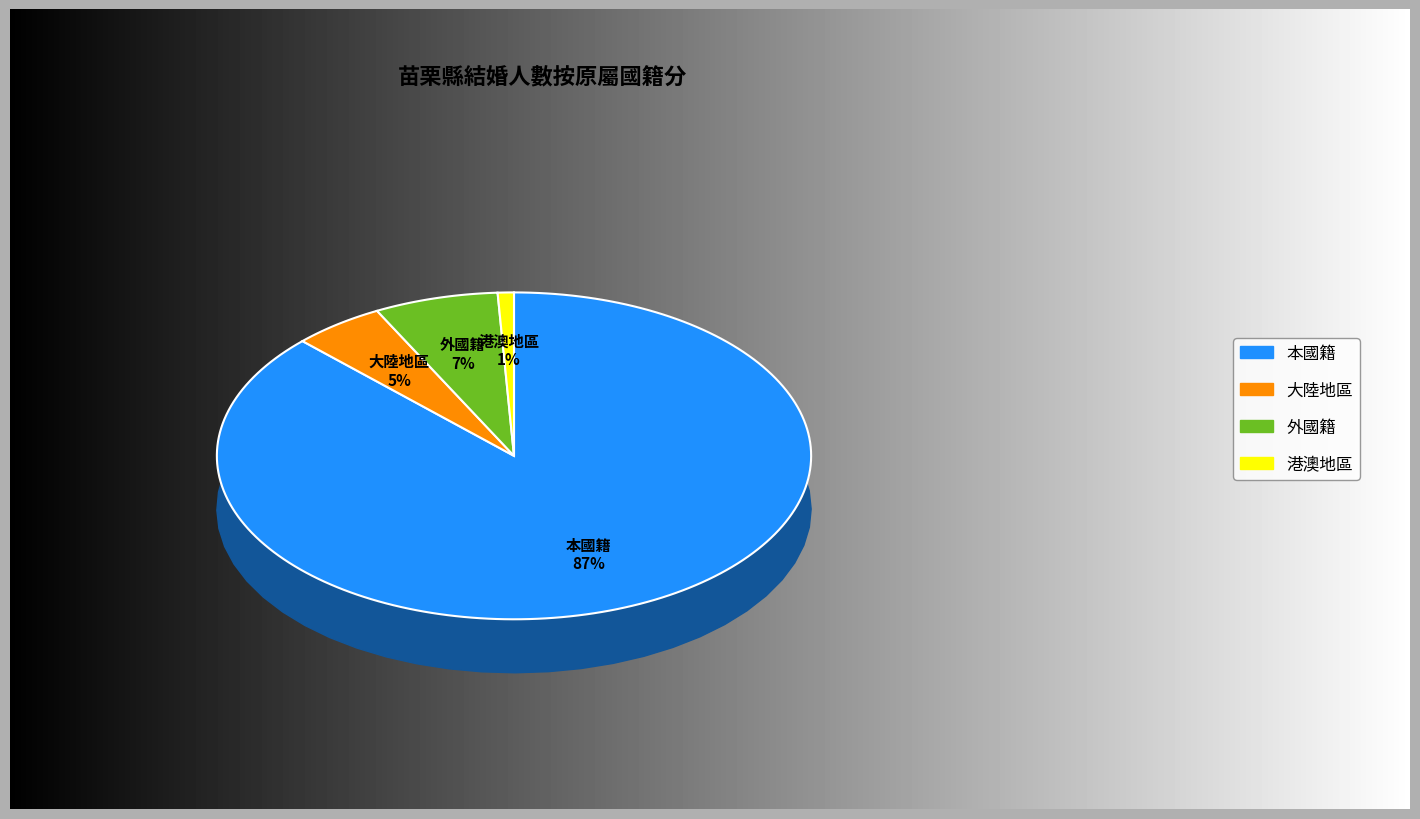

Is 港澳地區 the majority of the pie?

No